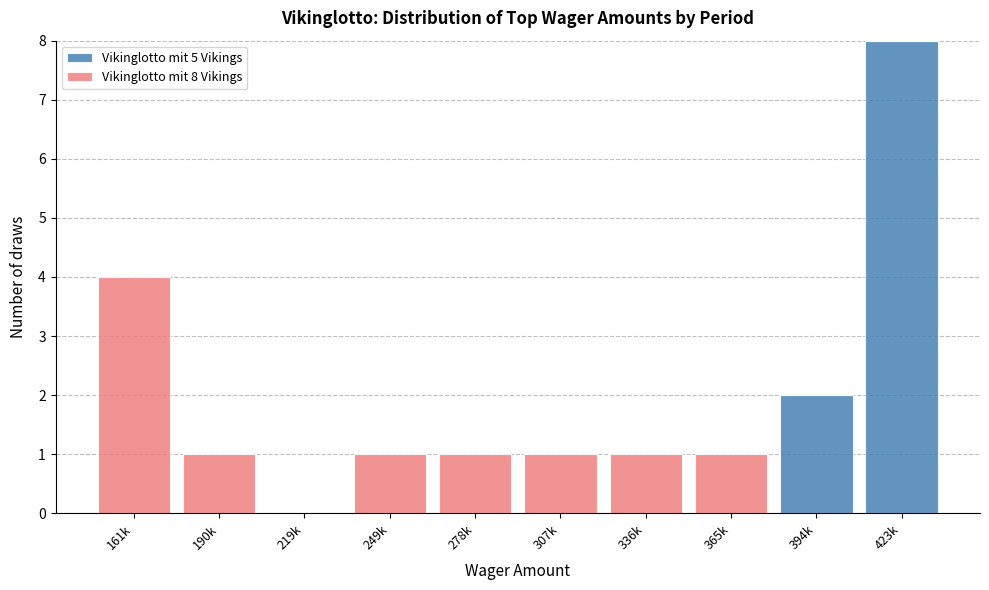

Reading left to right, list the values for the Vikinglotto mit 5 Vikings series.

161k=0	190k=0	219k=0	249k=0	278k=0	307k=0	336k=0	365k=0	394k=2	423k=8